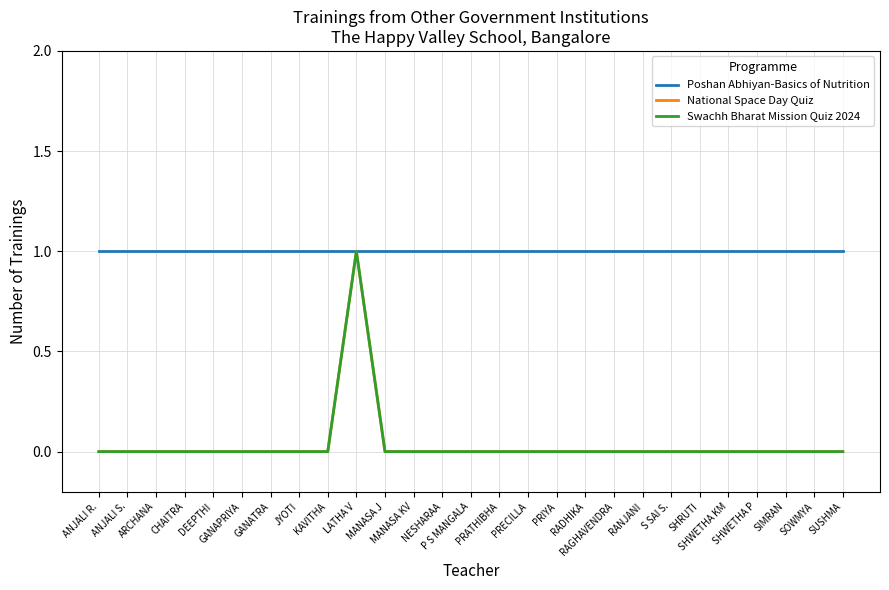

What is the label of the 10th point from the left?

LATHA V